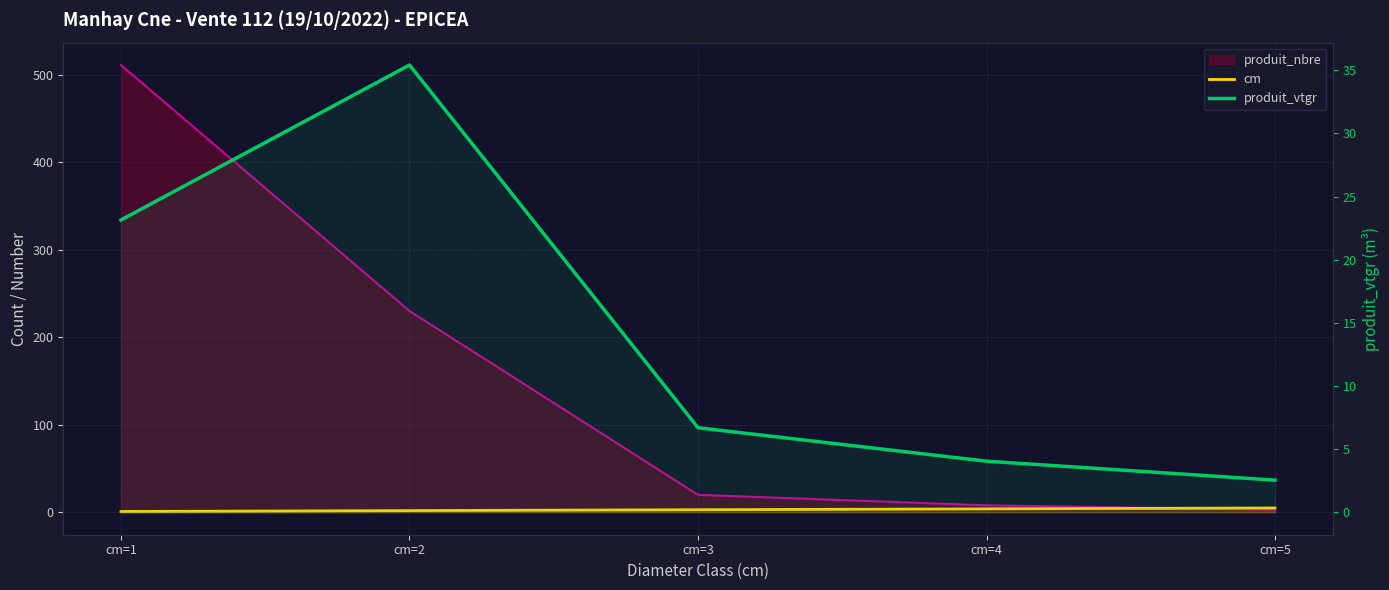

Between cm=1 and cm=5, which is larger?

cm=5